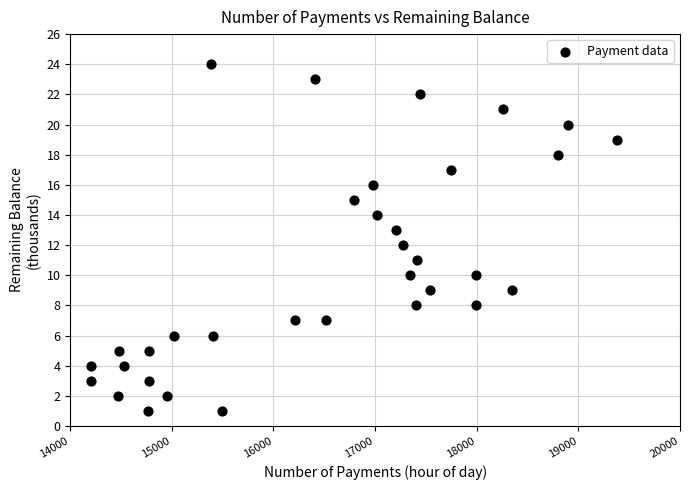

What is the range of Y values (max minus min)?

23